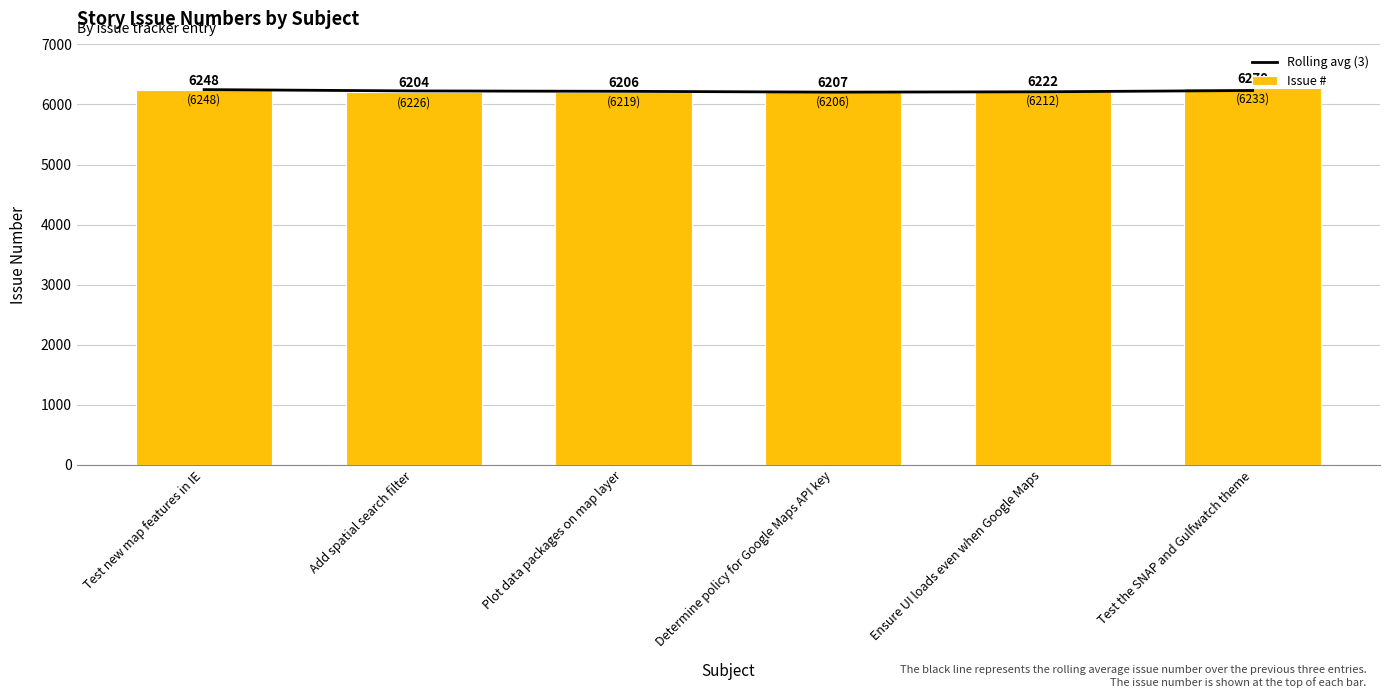

Is it true that Issue # equals 6222.0 at Ensure UI loads even when Google Maps?

True